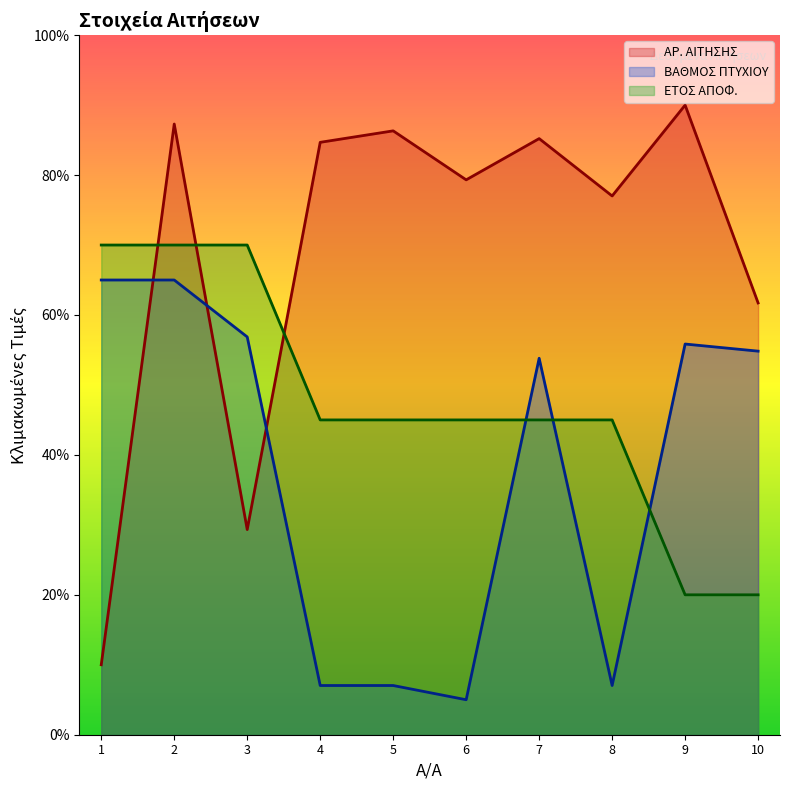

At 4, list the series in order from smallest to largest.

ΒΑΘΜΟΣ ΠΤΥΧΙΟΥ, ΕΤΟΣ ΑΠΟΦ., ΑΡ. ΑΙΤΗΣΗΣ